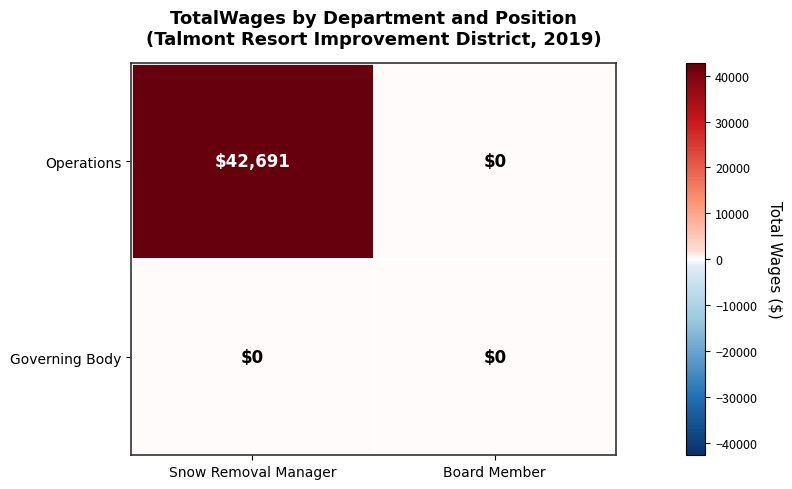

Which series has the largest range (max minus min)?

Operations